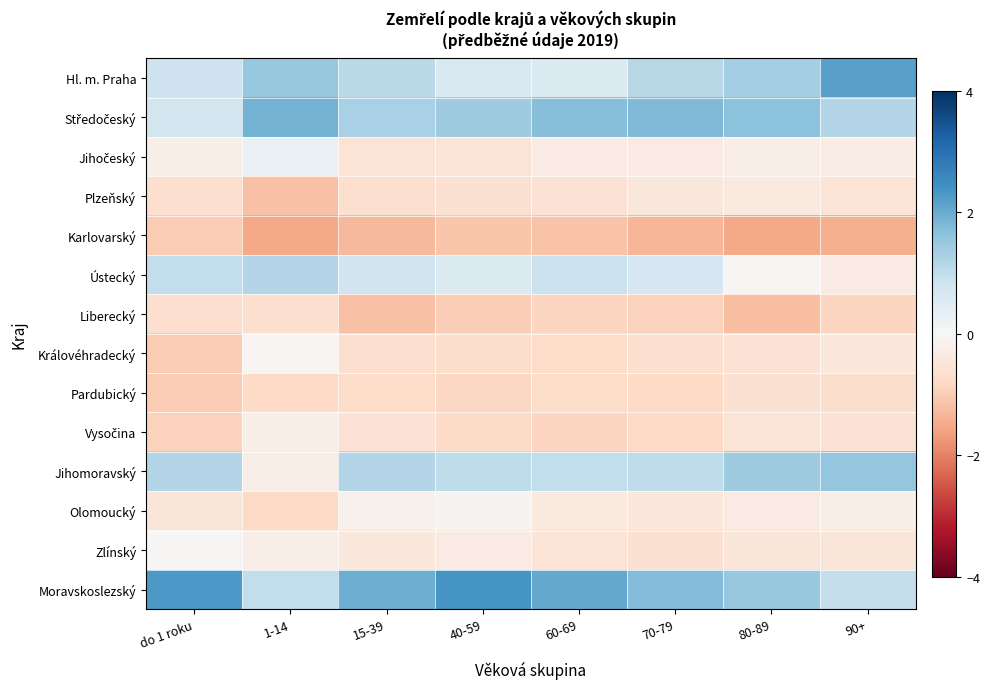

How many series are shown in this chart?

14